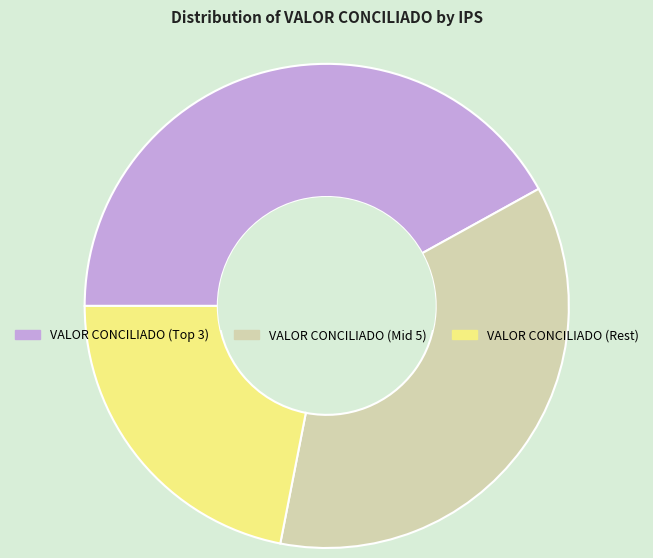

Is there any slice that represents more than half of the pie?

No